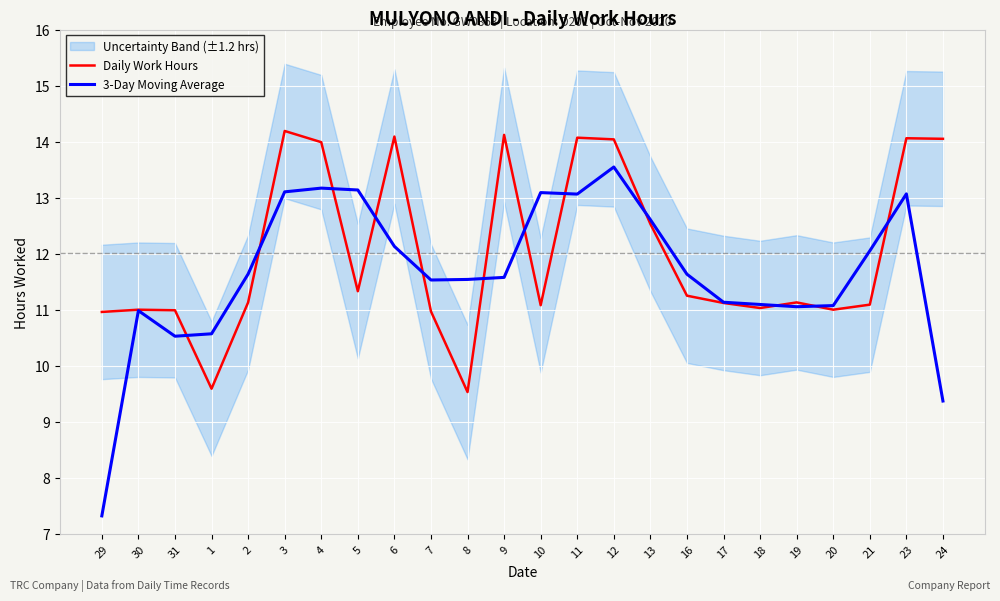

How many intersections are there between Daily Work Hours and 3-Day Moving Average?

12